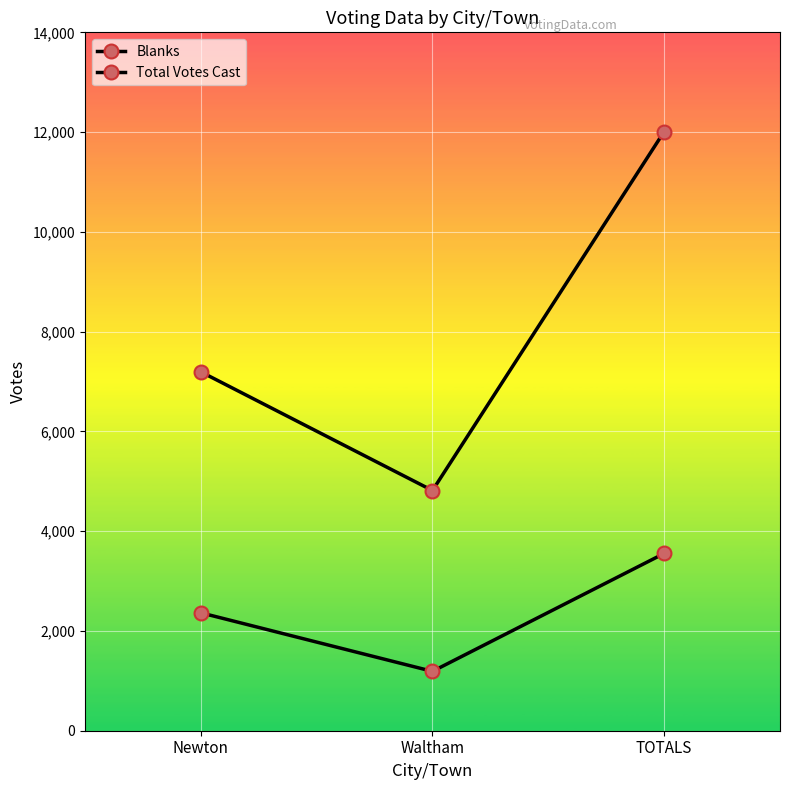

How many series are shown in this chart?

2